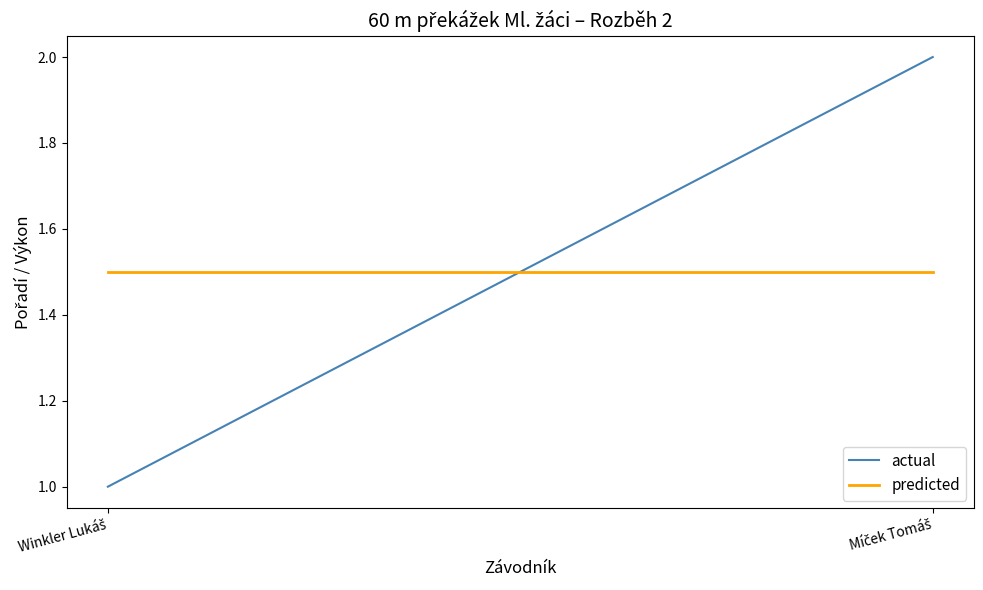

Is the value of predicted at Míček Tomáš greater than the value of actual at Míček Tomáš?

No